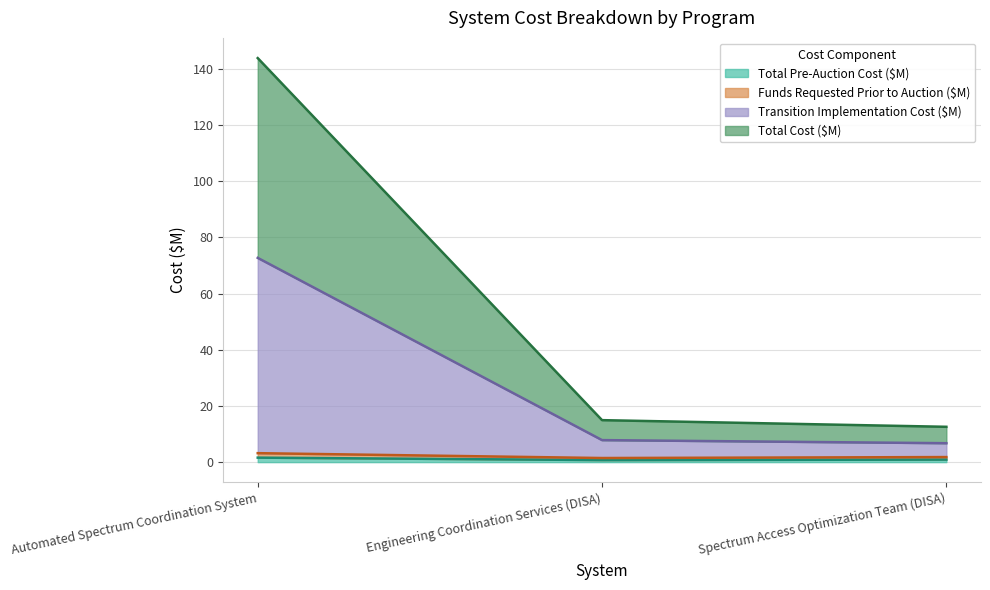

What is the difference between the Funds Requested Prior to Auction ($M) values at Spectrum Access Optimization Team (DISA) and Engineering Coordination Services (DISA)?

0.3